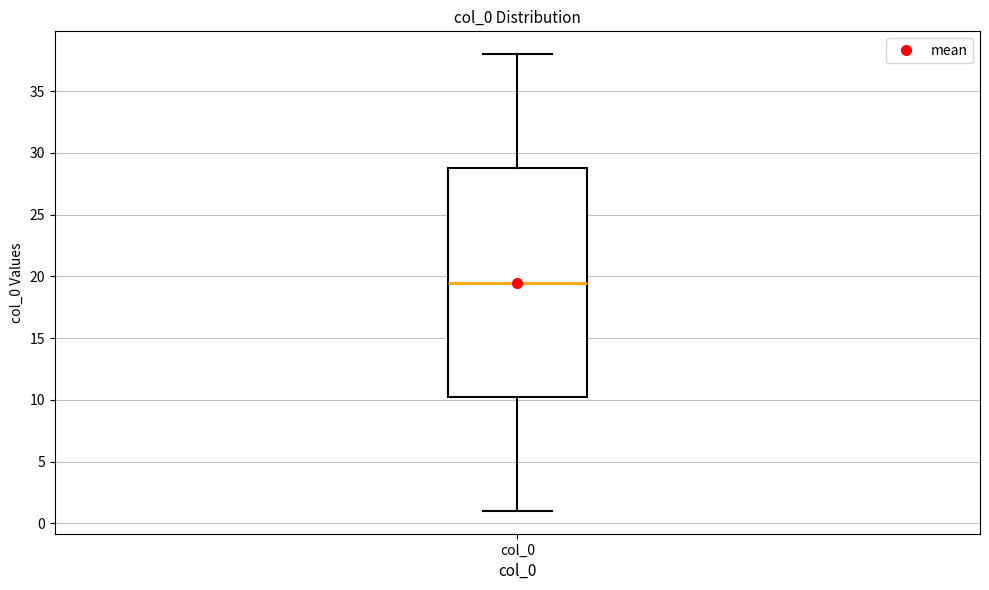

Where does the upper whisker of the box for col_0 end on the y-axis? The values are not printed on the chart, so give them approximately, as read against the axis.

38.0